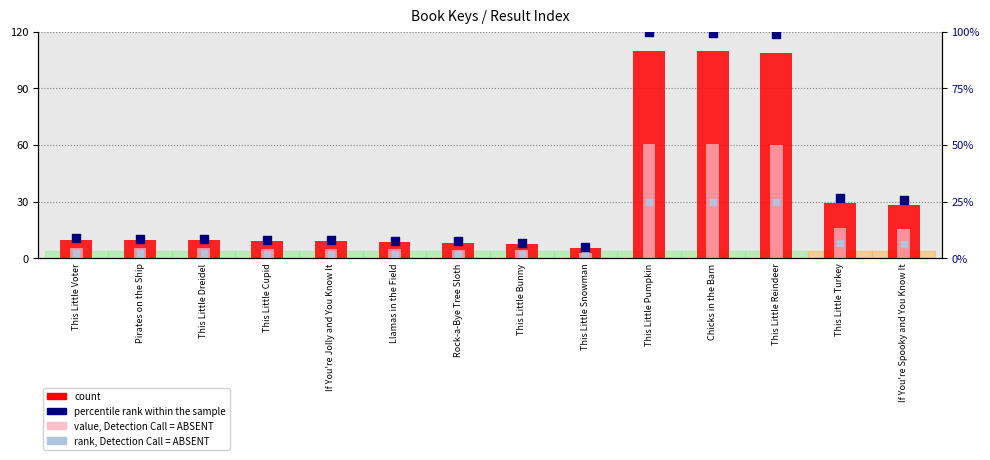

Which series has the largest total across all categories?

count